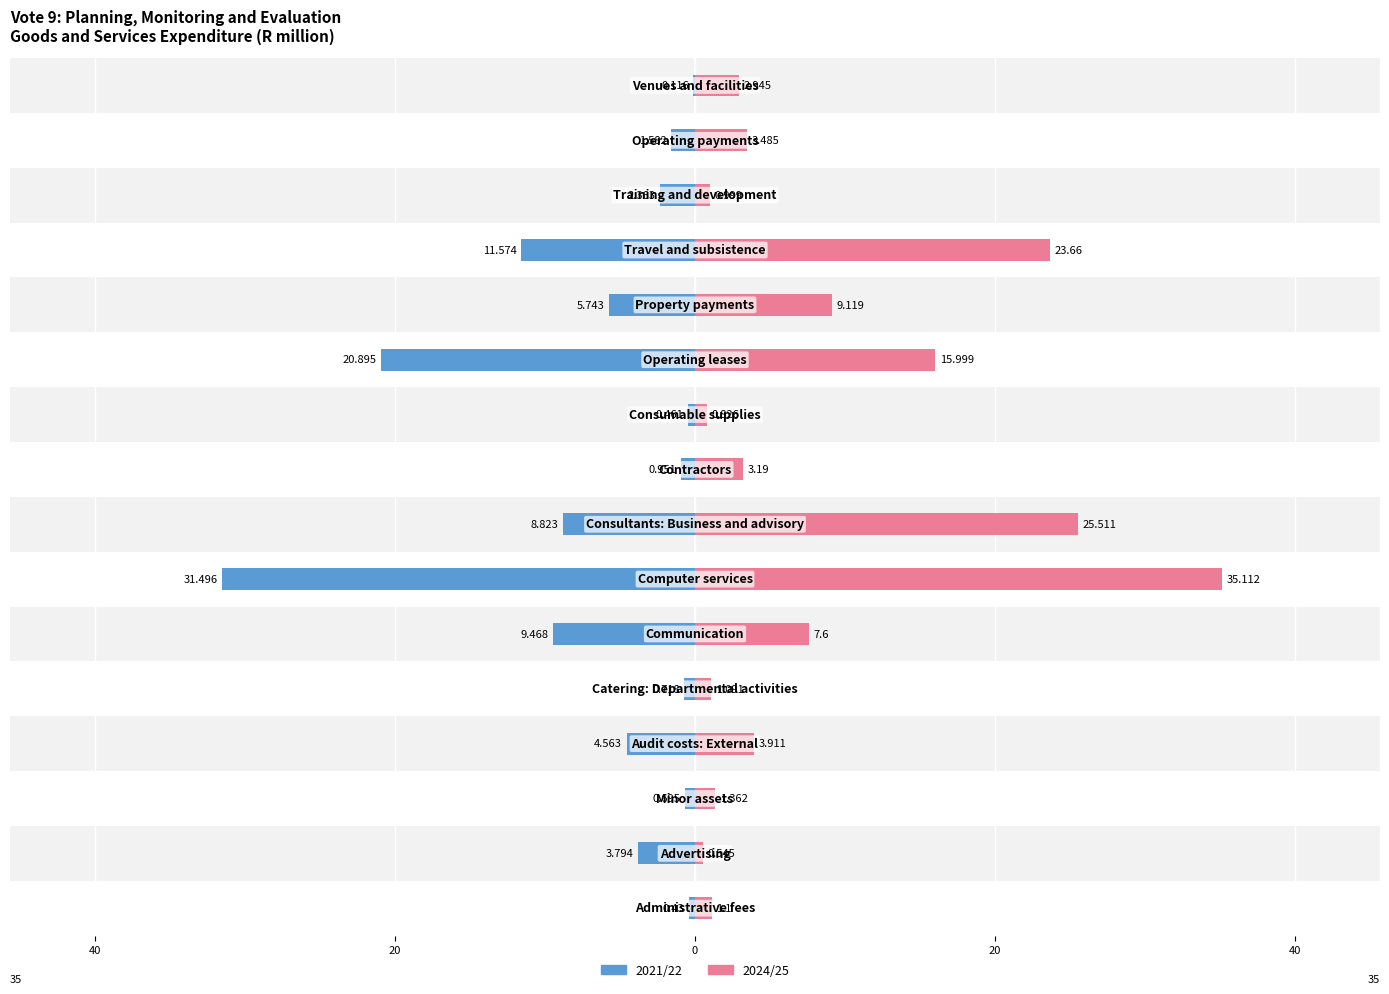

Which has a higher value, 60 or 12?

60